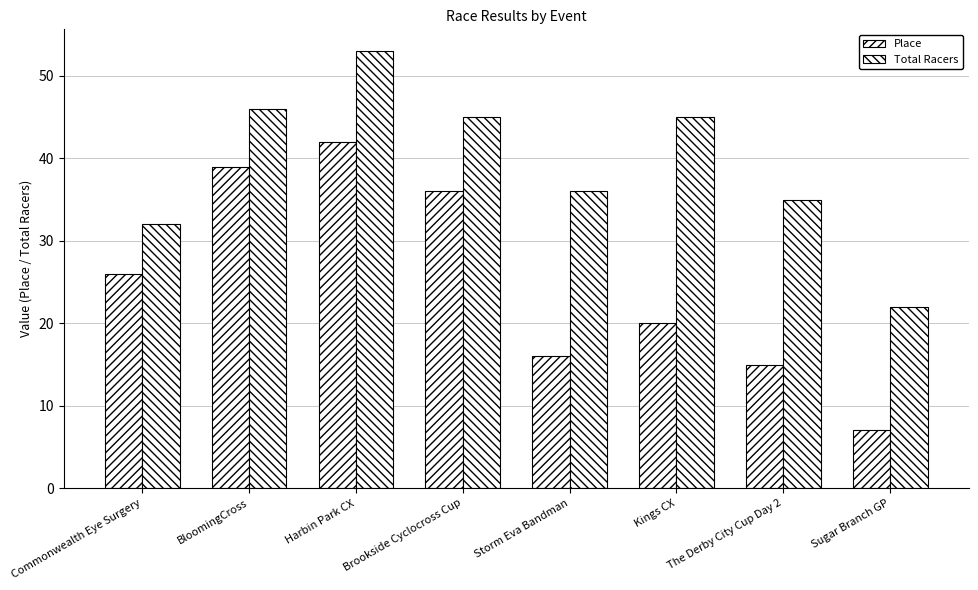

Count the number of categories in the chart.

8